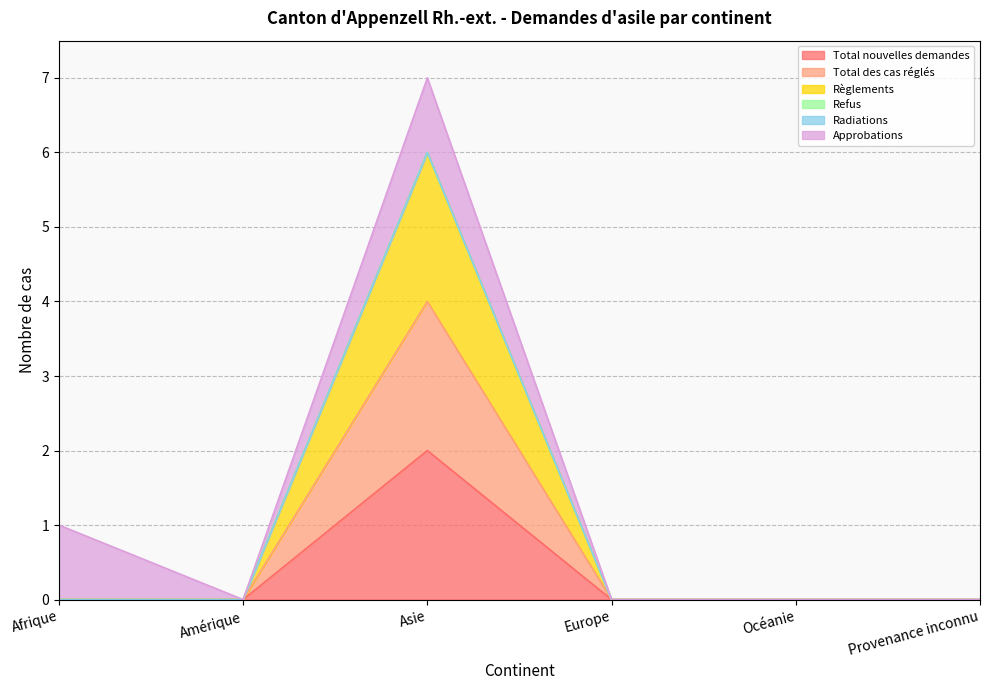

At how many categories does at least one series exceed 5?

1